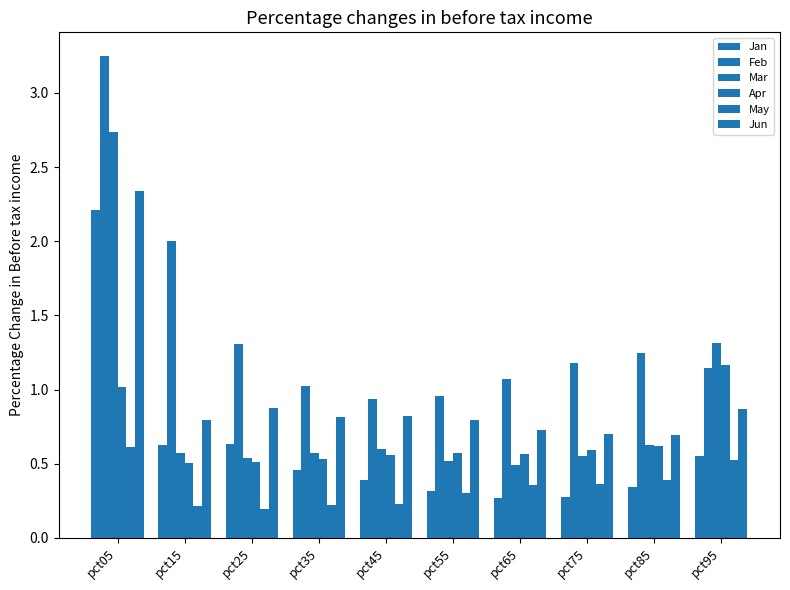

The Apr series shows 0.6 at pct75. True or false?

True